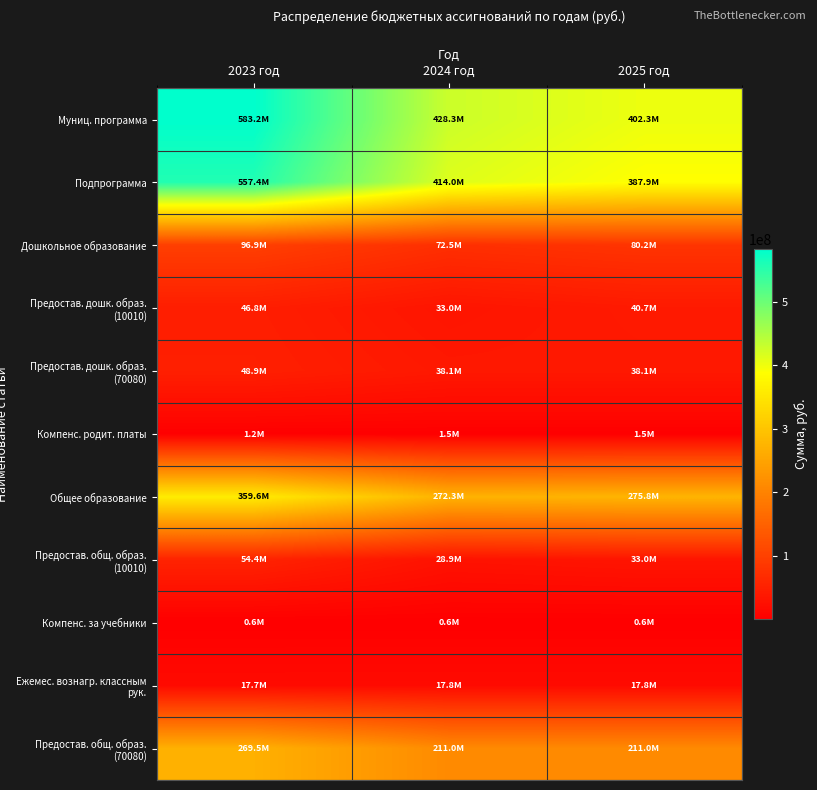

Rank the series at 2024 год from highest to lowest value.

Муниц. программа, Подпрограмма, Общее образование, Предостав. общ. образ. (70080), Дошкольное образование, Предостав. дошк. образ. (70080), Предостав. дошк. образ. (10010), Предостав. общ. образ. (10010), Ежемес. вознагр. классным рук., Компенс. родит. платы, Компенс. за учебники